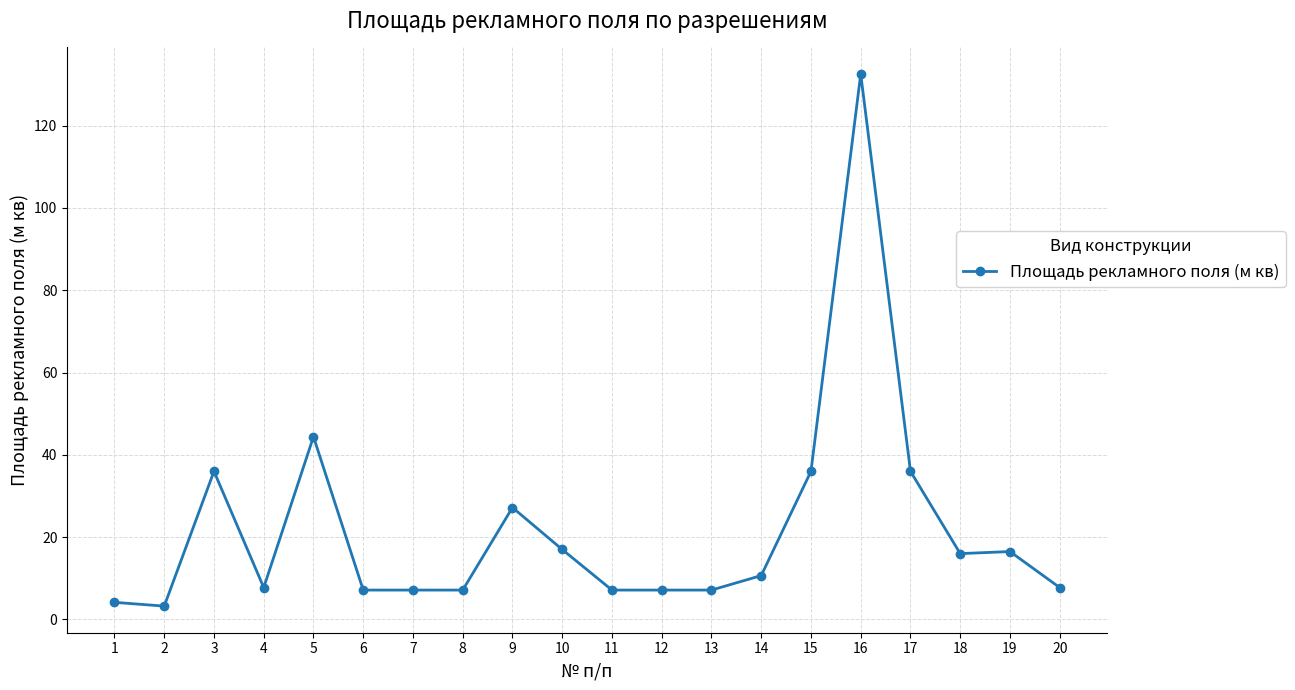

True or false: the data shows 16.0 at 18.

True